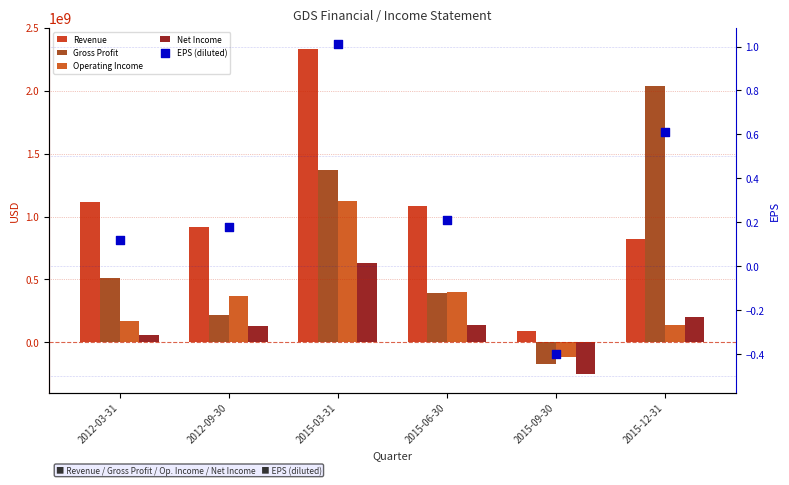

Is the value of Gross Profit at 2012-09-30 greater than the value of Operating Income at 2015-09-30?

Yes